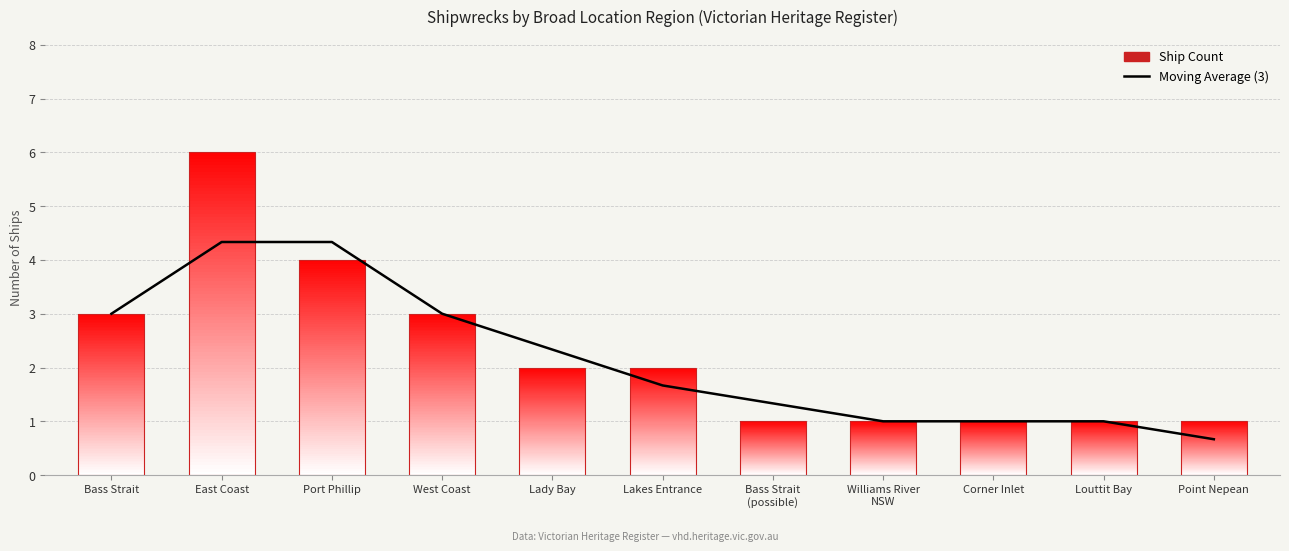

The value at Williams River
NSW is 1.4. True or false?

False